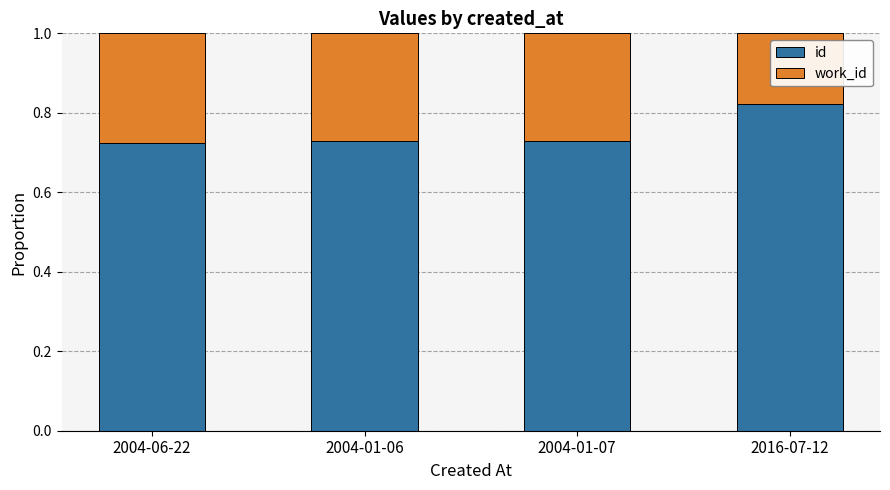

The id series shows 1.2 at 2004-01-06. True or false?

False